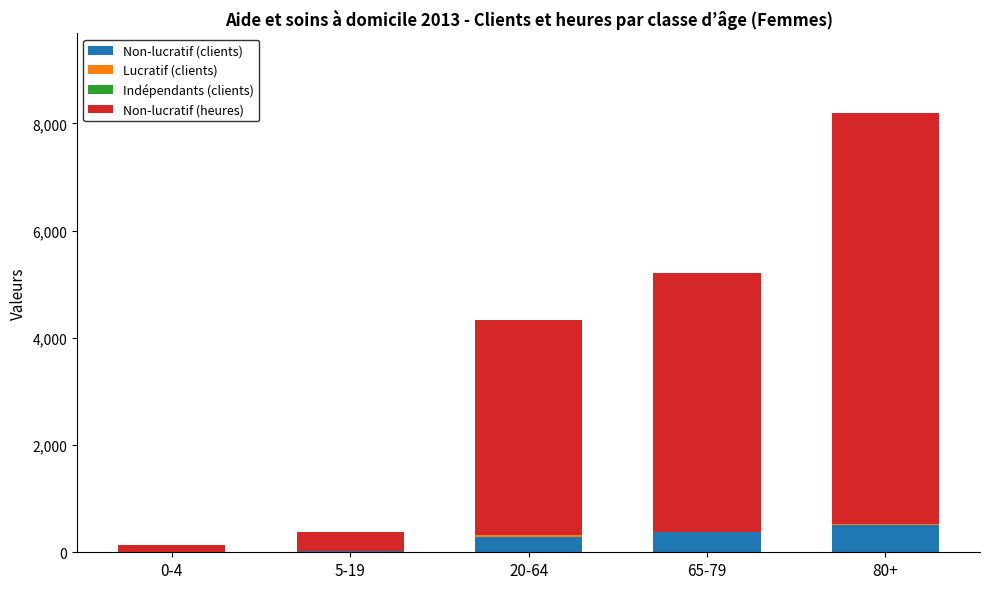

At which category is the sum across all series the highest?

80+